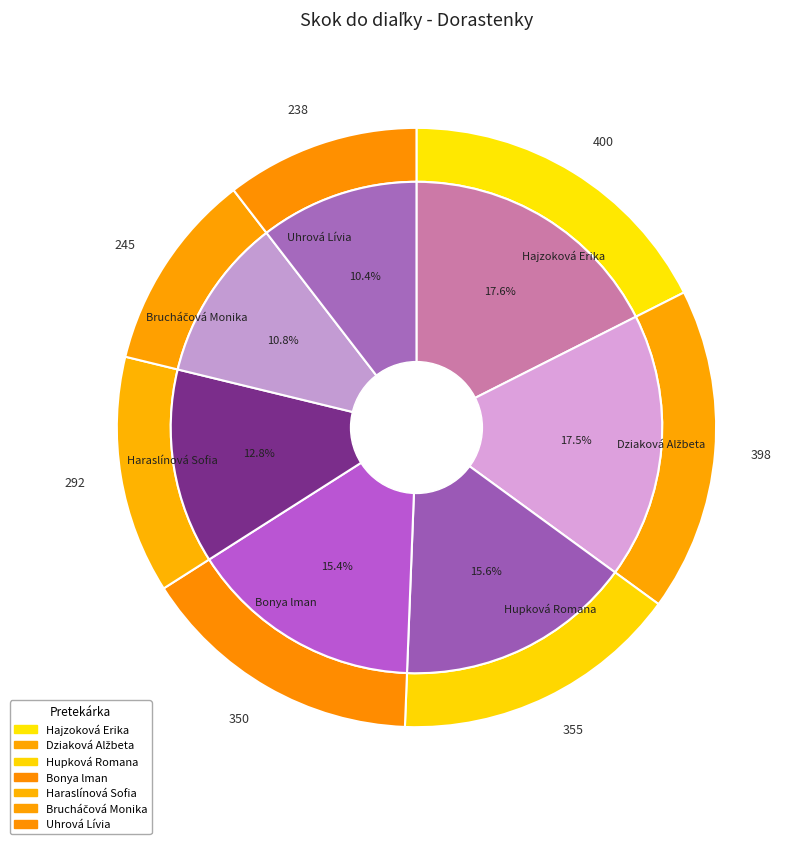

To the nearest percent, what portion does Brucháčová Monika represent?

11%